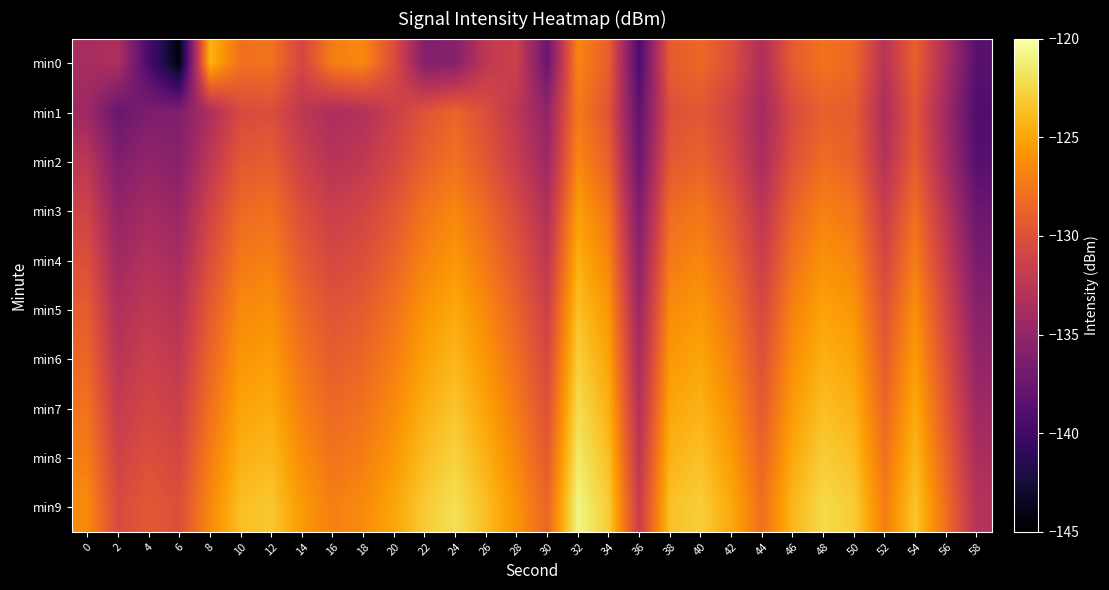

How many series are shown in this chart?

10